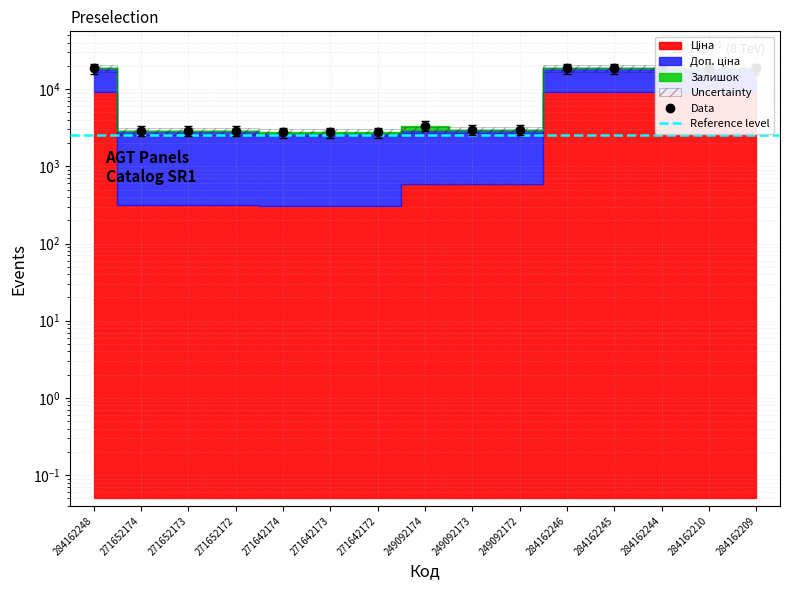

True or false: Доп. ціна and Ціна intersect in this chart.

False